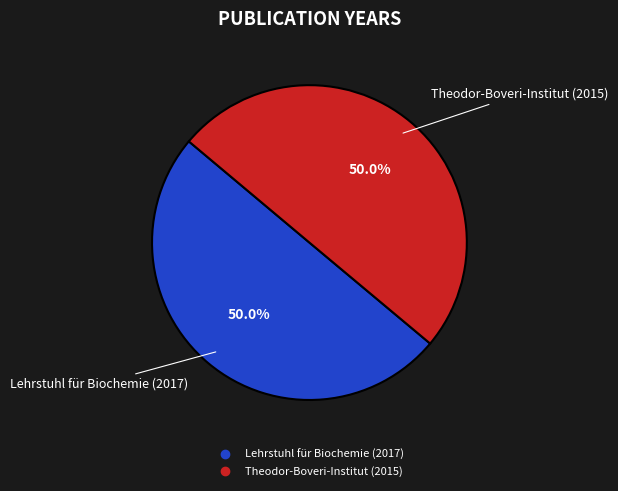

What is the ratio of the value at Lehrstuhl für Biochemie (2017) to the value at Theodor-Boveri-Institut (2015)?

1.0